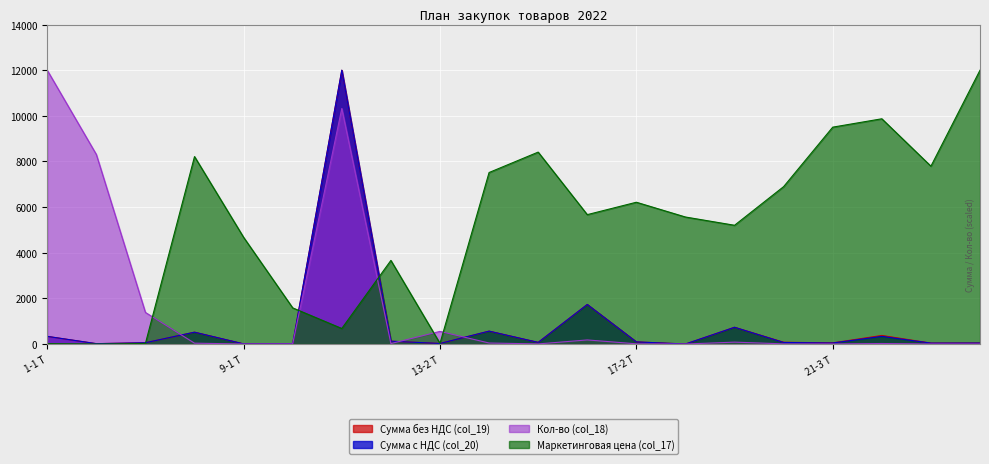

How many data points in Сумма без НДС (col_19) are above 77?

10